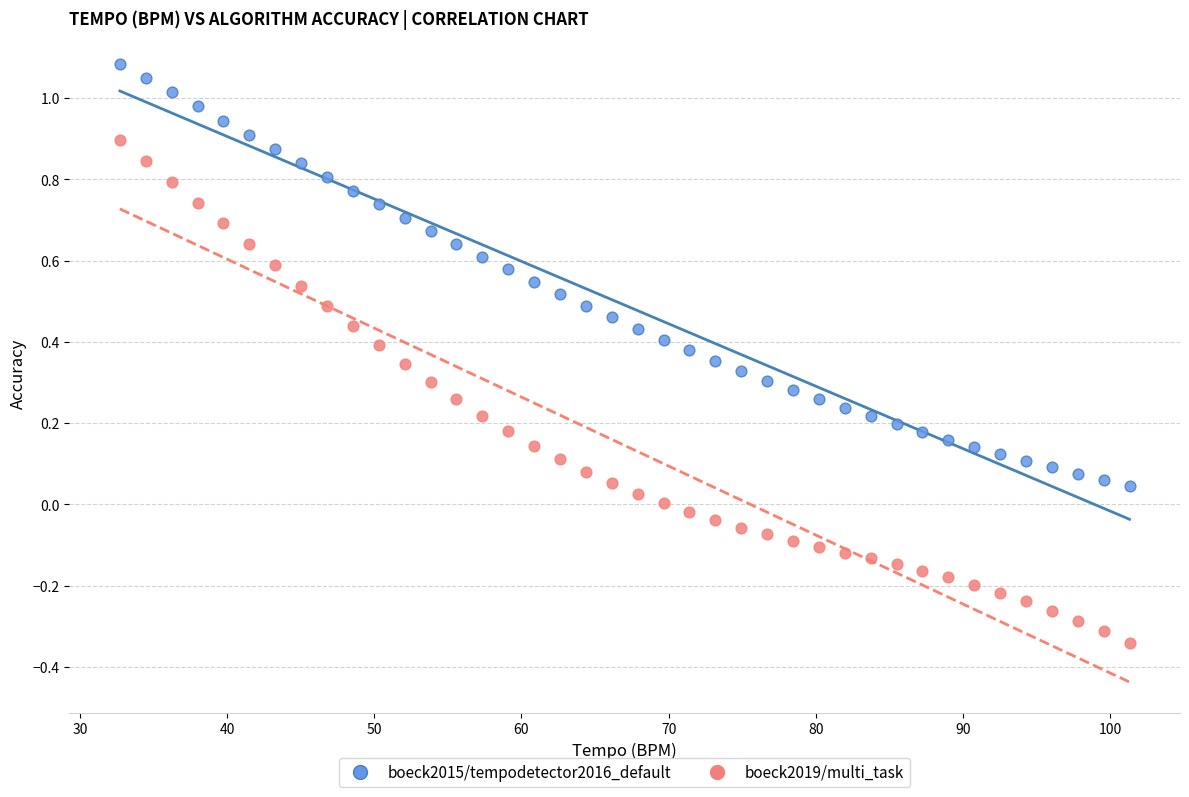

Across all data points, what is the range of Y values (max minus min)?

1.4